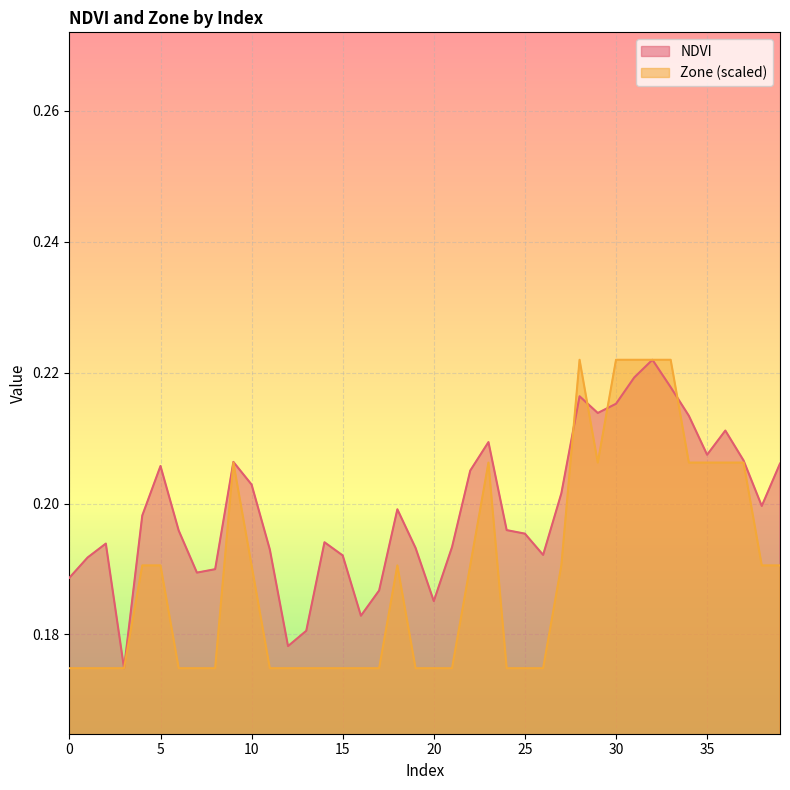

Does the chart display data point markers on the line(s)?

No